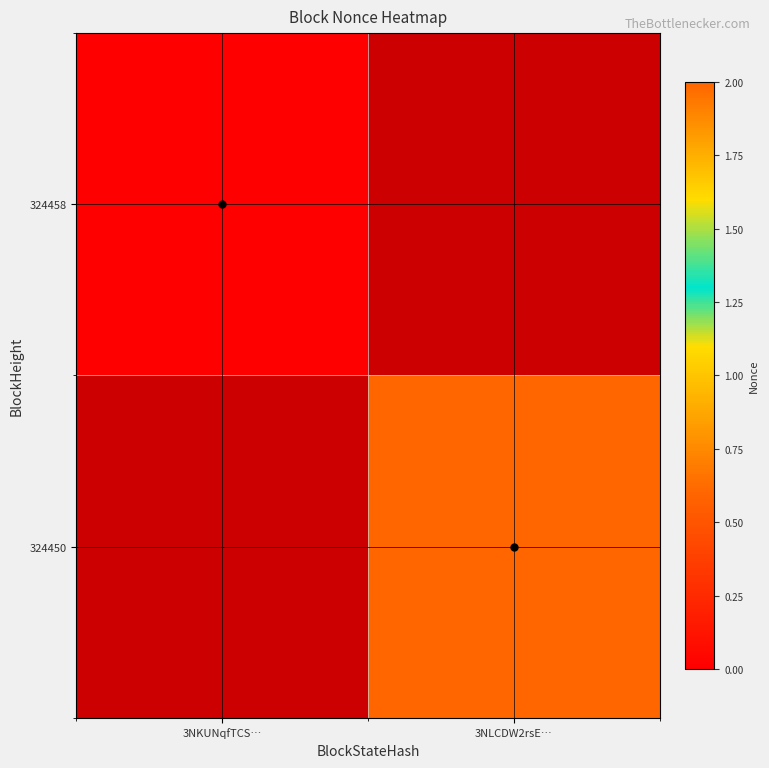

Is it true that 324450 equals 2.7 at 3NLCDW2rsE…?

False